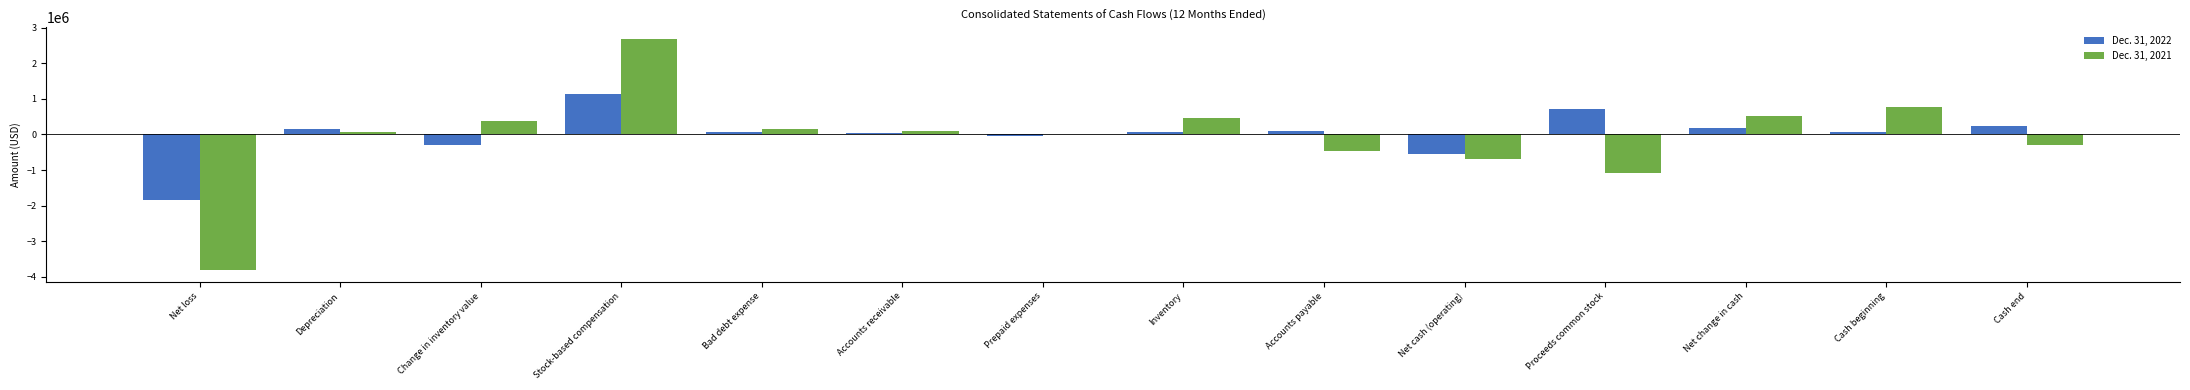

Is the value of Dec. 31, 2021 at Net change in cash greater than the value of Dec. 31, 2022 at Depreciation?

Yes